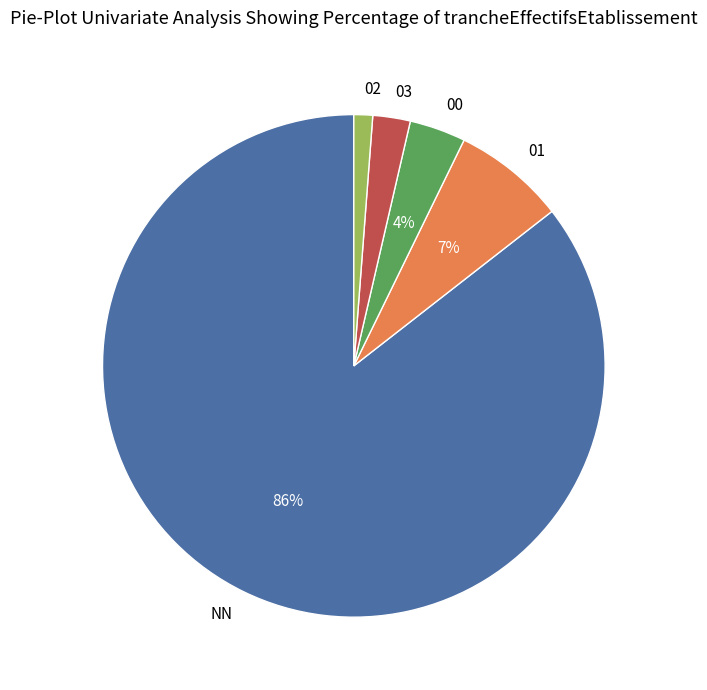

Do 03 and 01 together represent more than half of the pie?

No